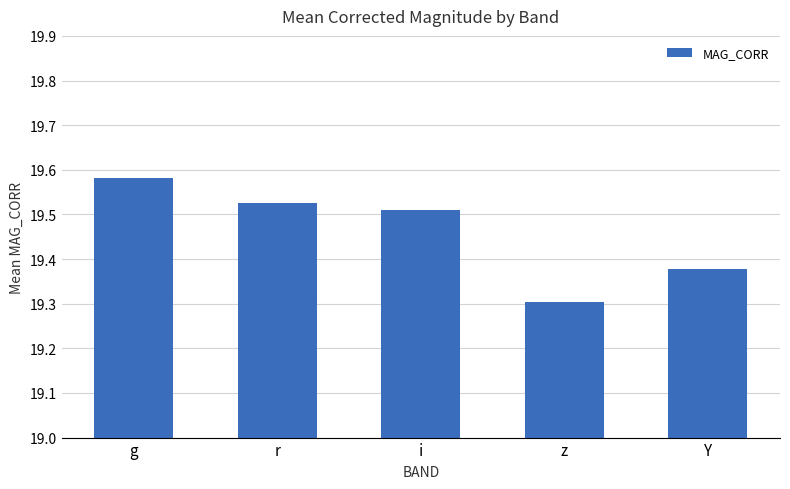

What is the label of the 5th bar from the left?

Y